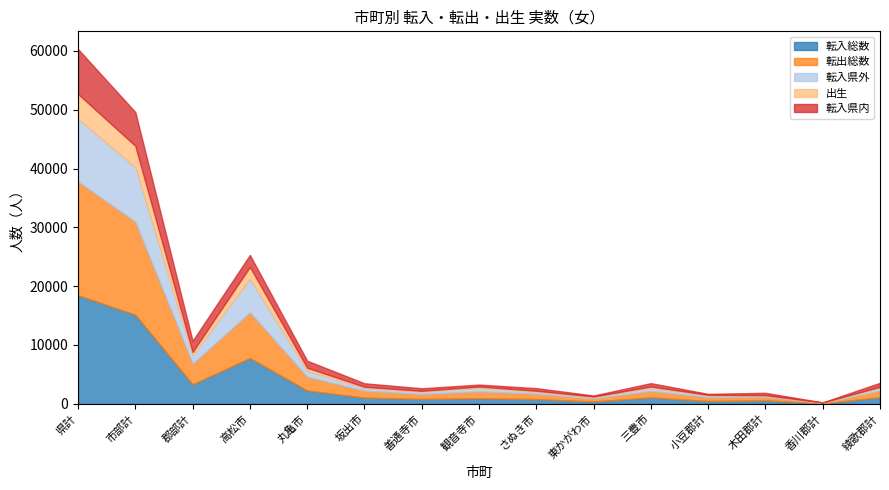

Rank the series by their maximum value, from highest to lowest.

転出総数, 転入総数, 転入県外, 転入県内, 出生